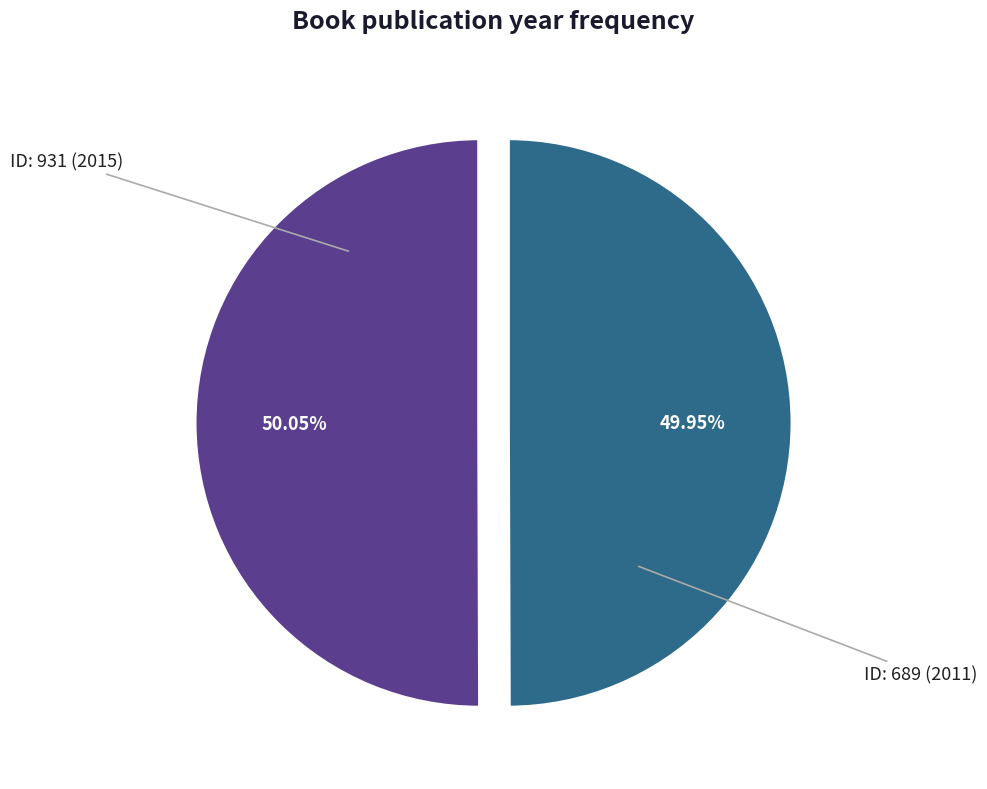

Does any single category account for the majority?

Yes